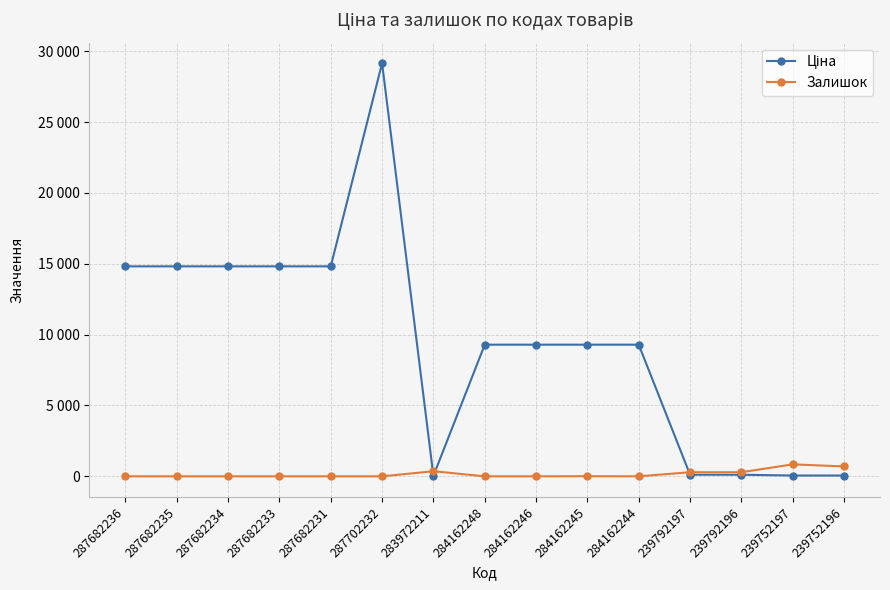

What is the difference between the Ціна values at 239792197 and 284162246?

9178.6